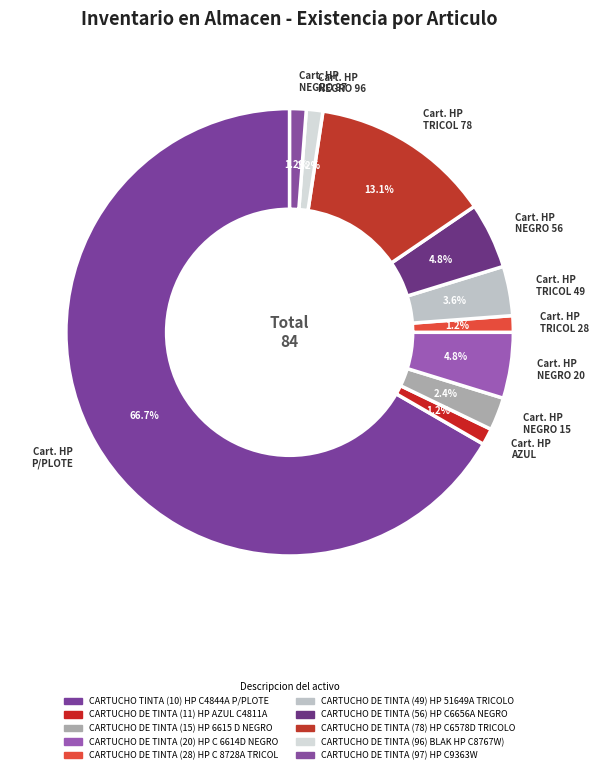

Which has a higher value, Cart. HP TRICOL 78 or Cart. HP TRICOL 49?

Cart. HP TRICOL 78